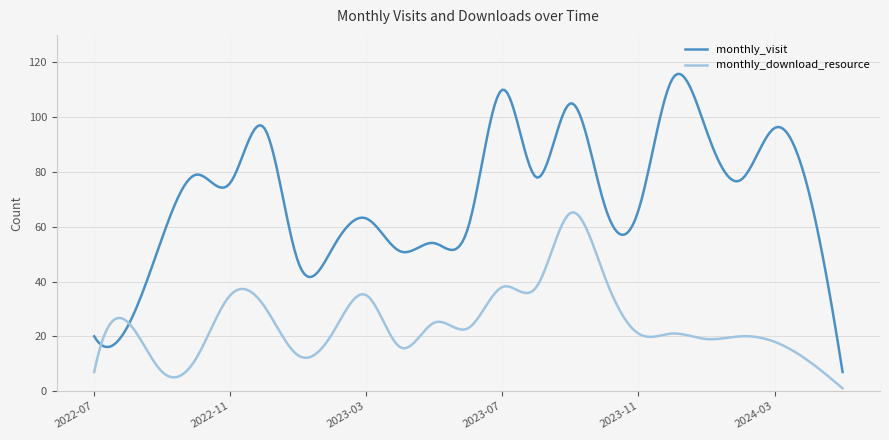

What is the maximum value shown in the chart?

115.7